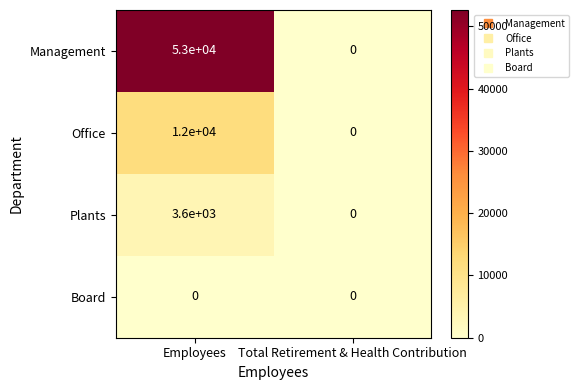

The Office series shows 0 at Total Retirement & Health Contribution. True or false?

True